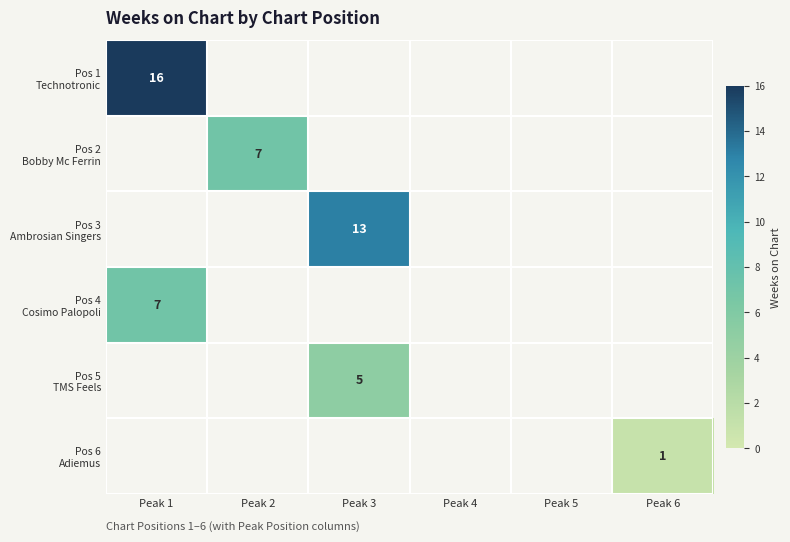

At how many categories does at least one series exceed 13?

1